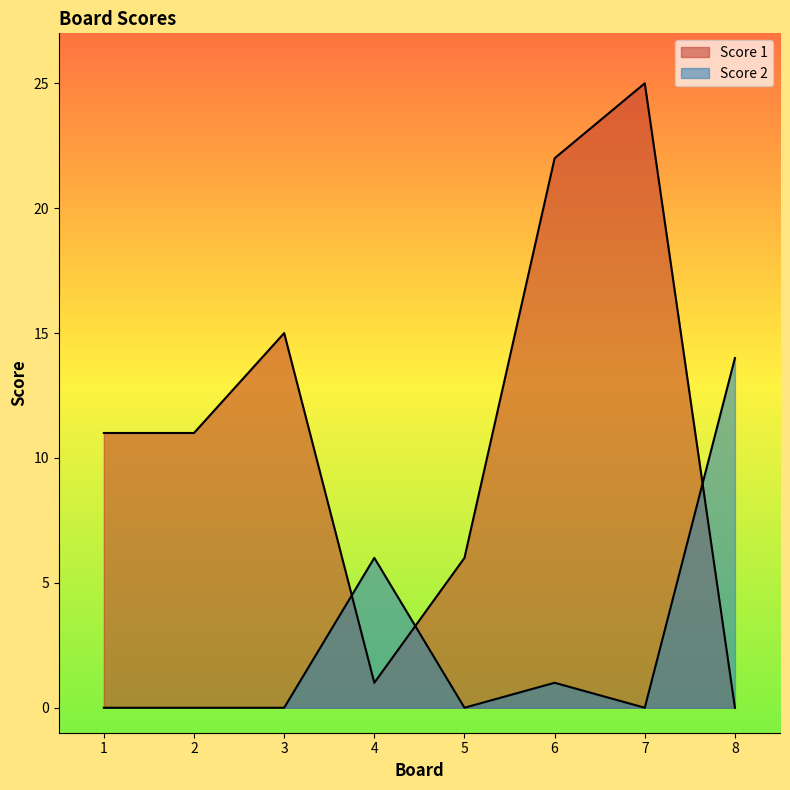

Rank the series at 3 from lowest to highest value.

Score 2, Score 1